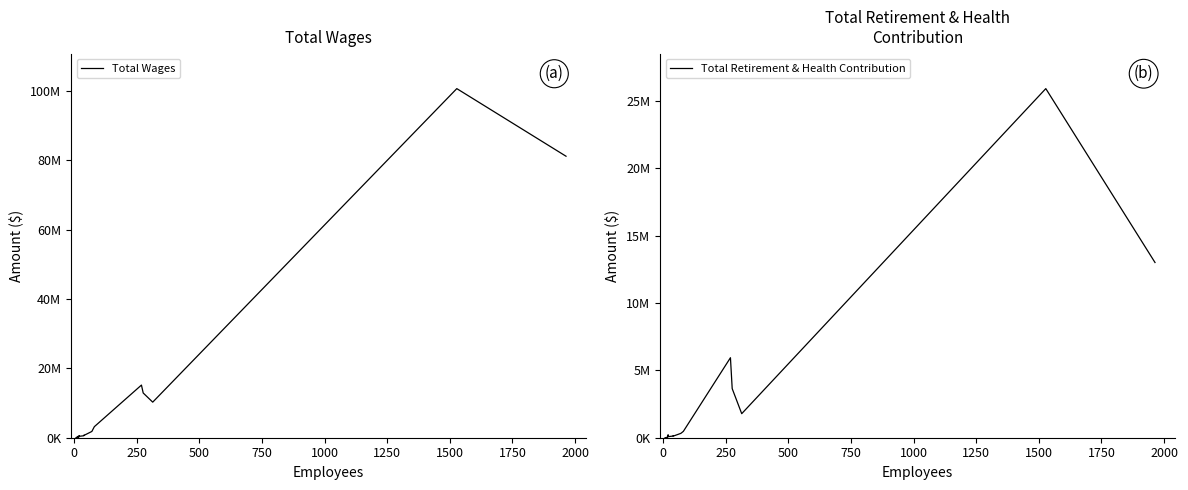

What is the label of the 11th point from the right?

1750